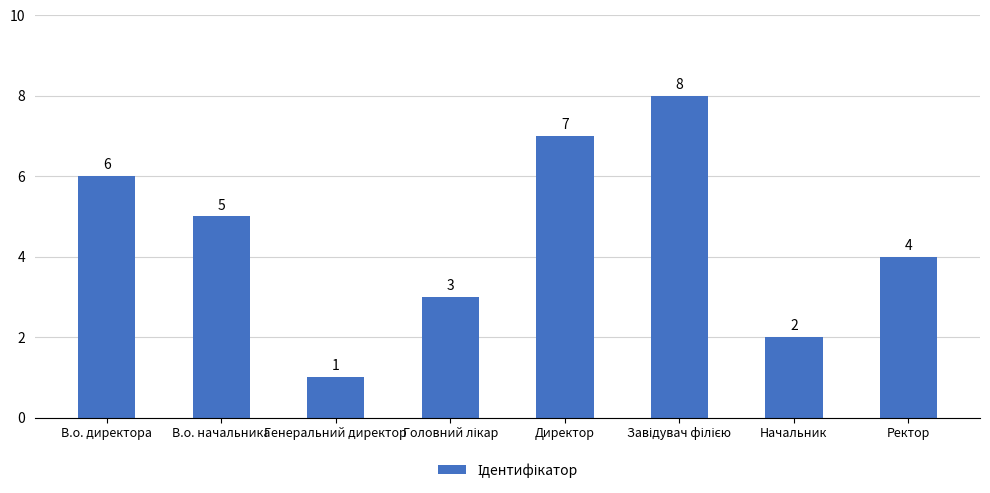

What is the label of the 8th bar from the left?

Ректор